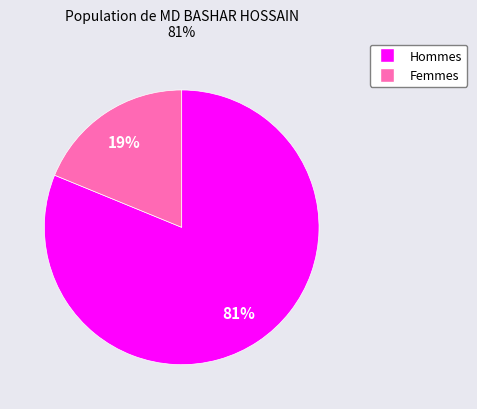

Count the number of slices in the pie.

2